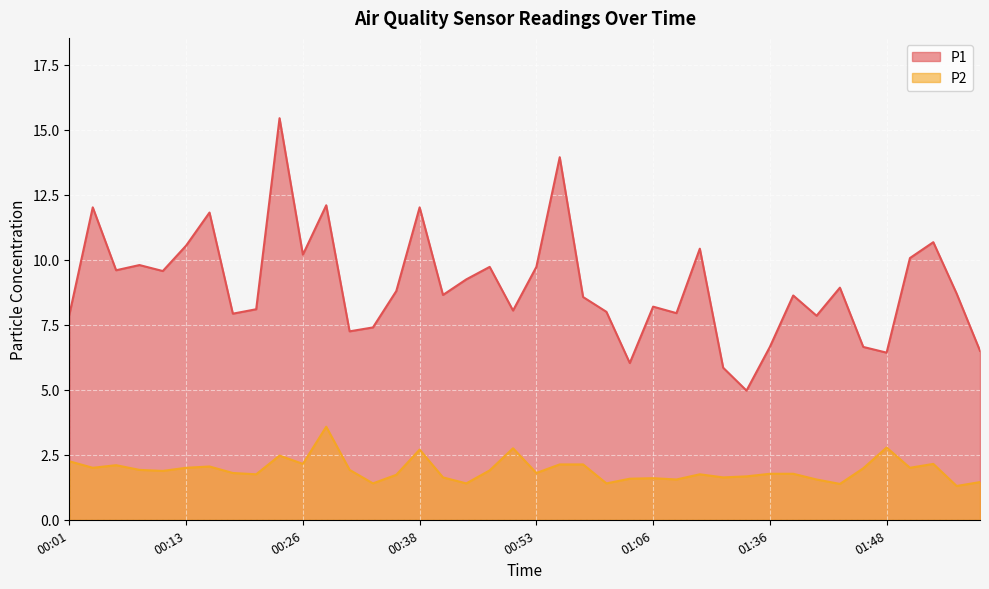

Which category has the lowest value in the P2 series?

01:56